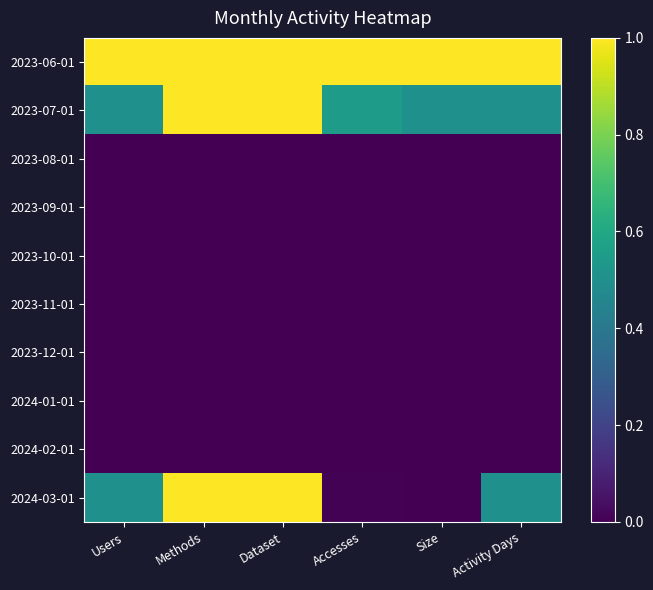

Which series has the largest total across all categories?

2023-06-01